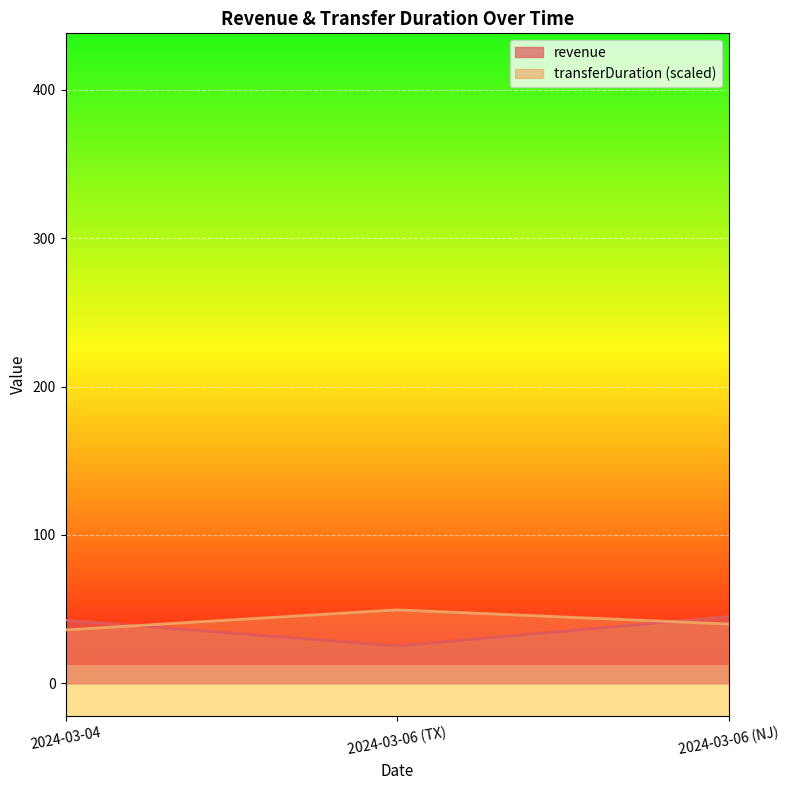

Is it true that transferDuration equals 36.0 at 2024-03-04?

True